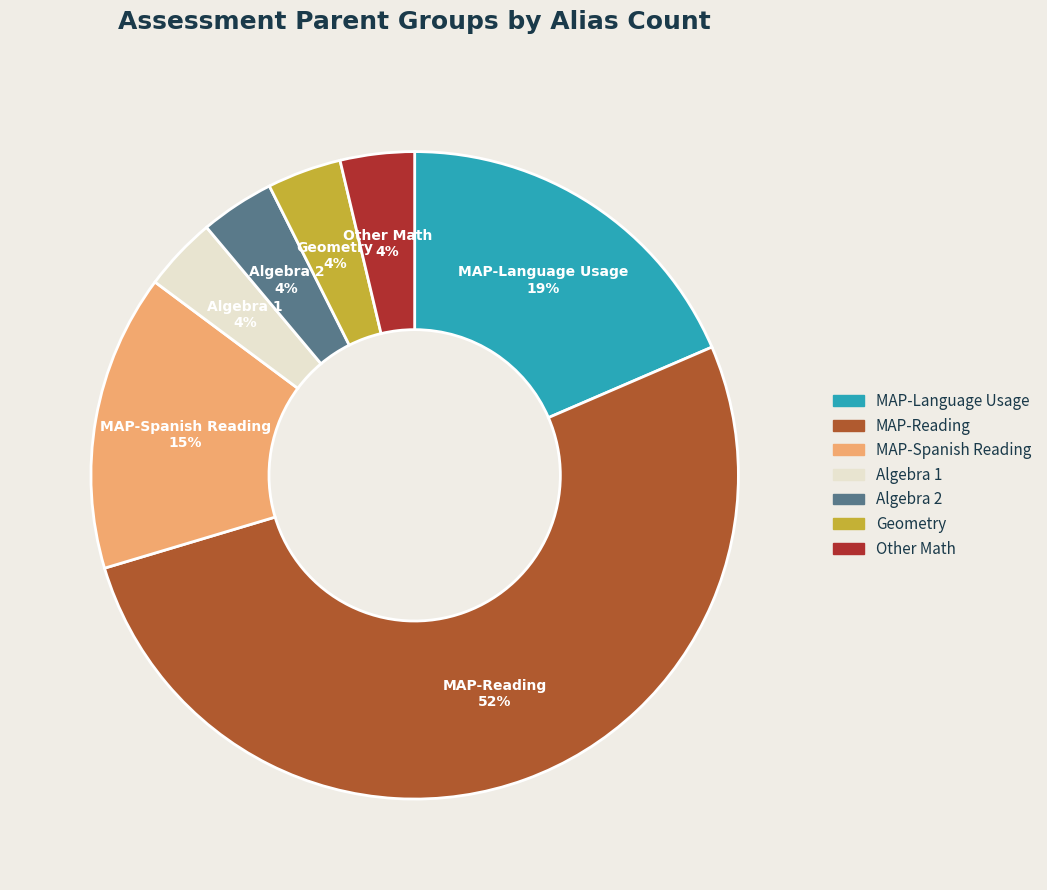

Count the number of slices in the pie.

7